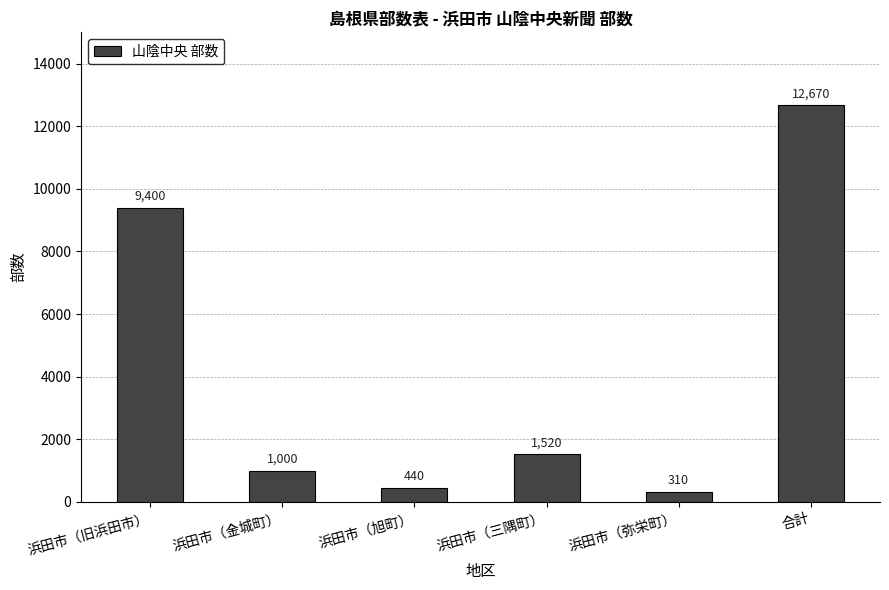

How many bars are there in total?

6